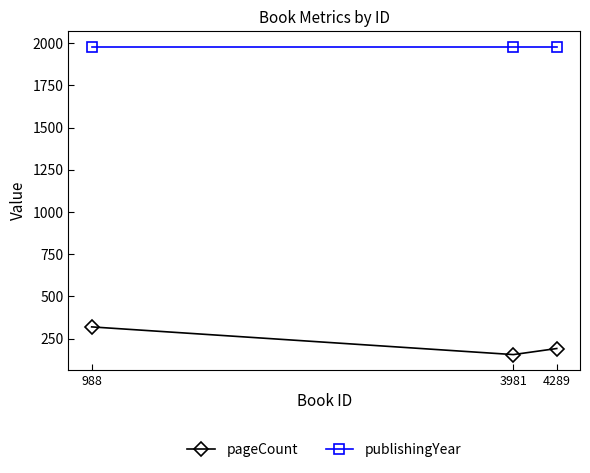

How many distinct data groups are displayed?

2